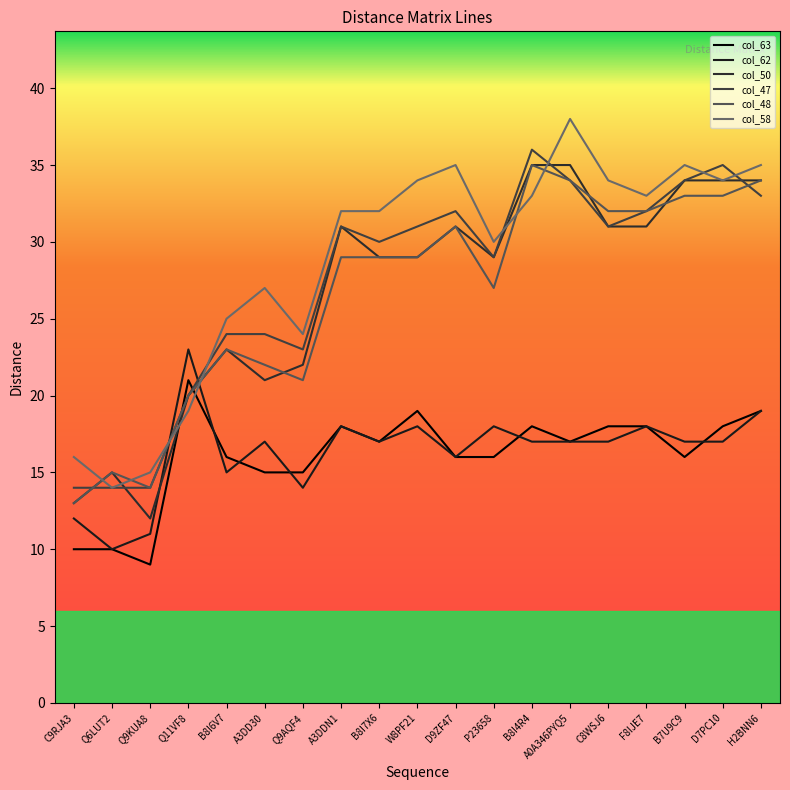

The col_48 series shows 45 at A0A346PYQ5. True or false?

False